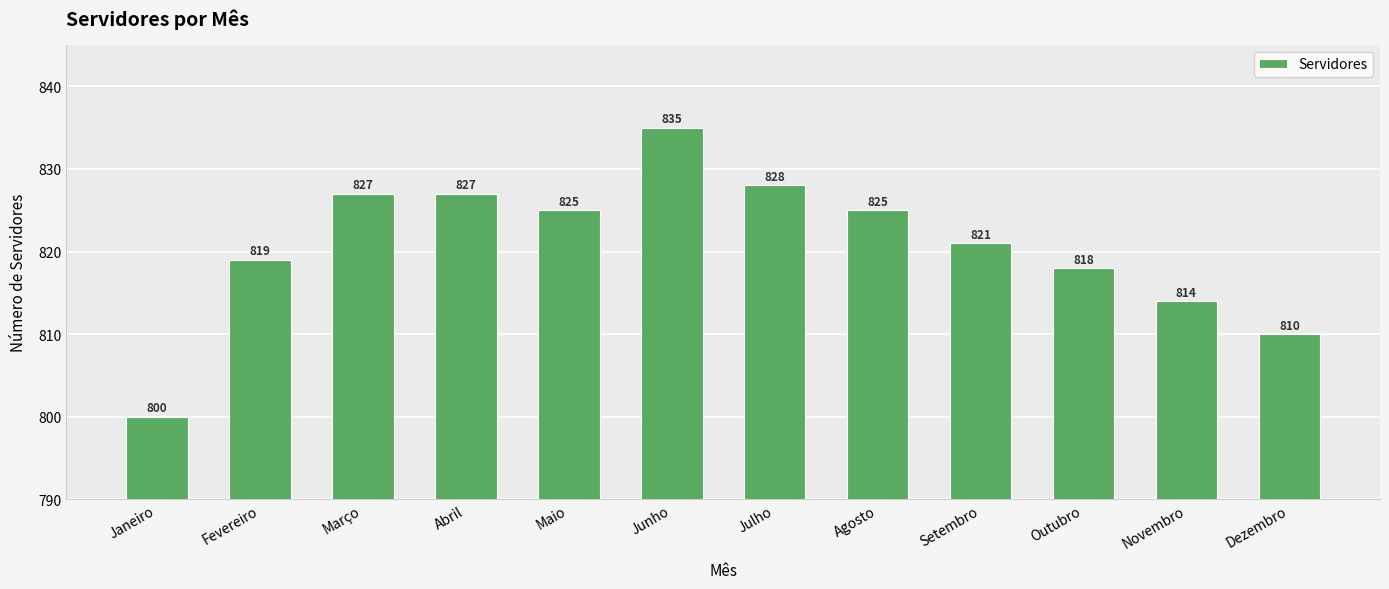

What is the change in value from Fevereiro to Dezembro?

-9